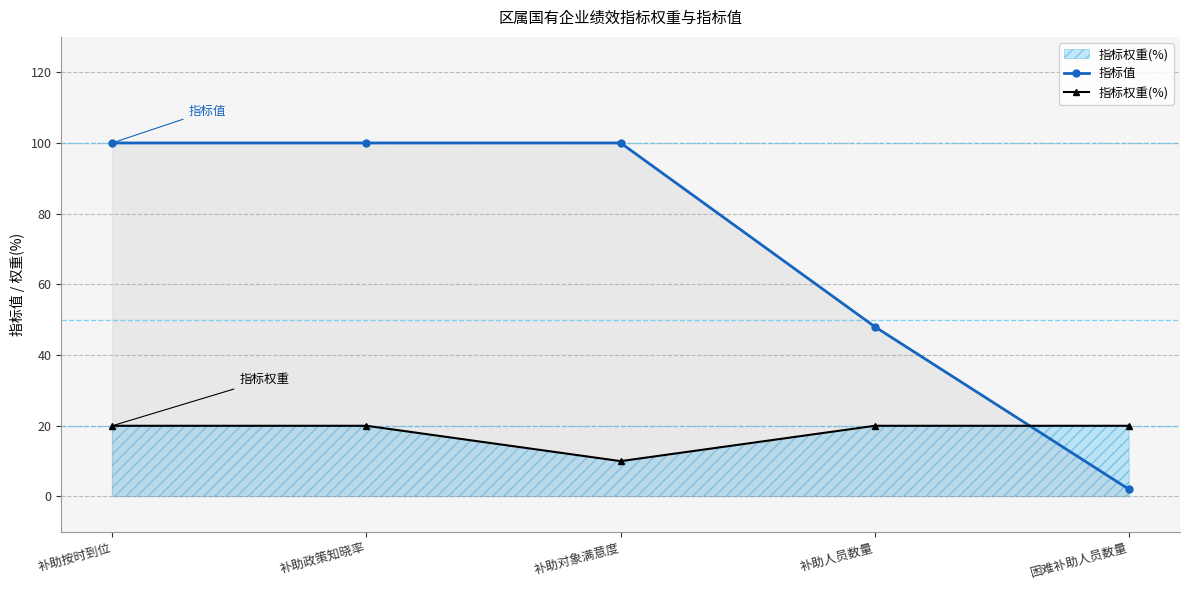

What is the difference between the maximum and minimum values in the 指标权重(%) series?

10